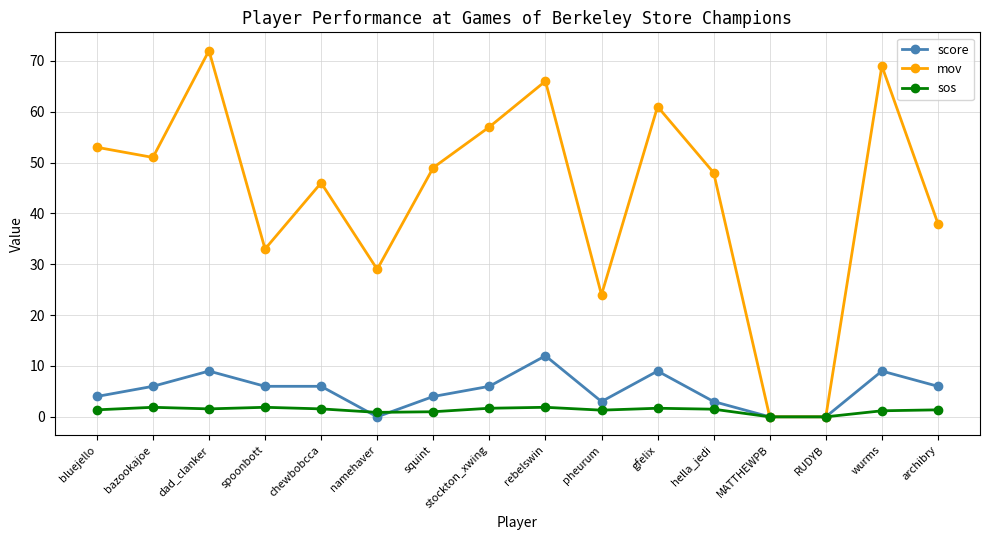

Does the chart display data point markers on the line(s)?

Yes